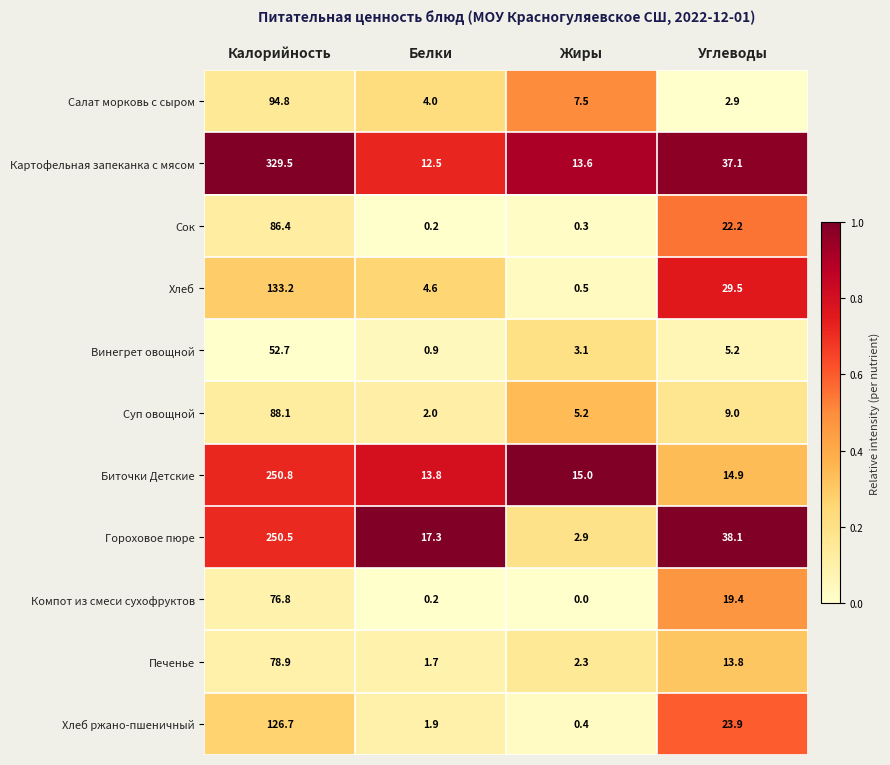

Rank the series by their maximum value, from lowest to highest.

Винегрет овощной, Компот из смеси сухофруктов, Печенье, Сок, Суп овощной, Салат морковь с сыром, Хлеб ржано-пшеничный, Хлеб, Гороховое пюре, Биточки Детские, Картофельная запеканка с мясом